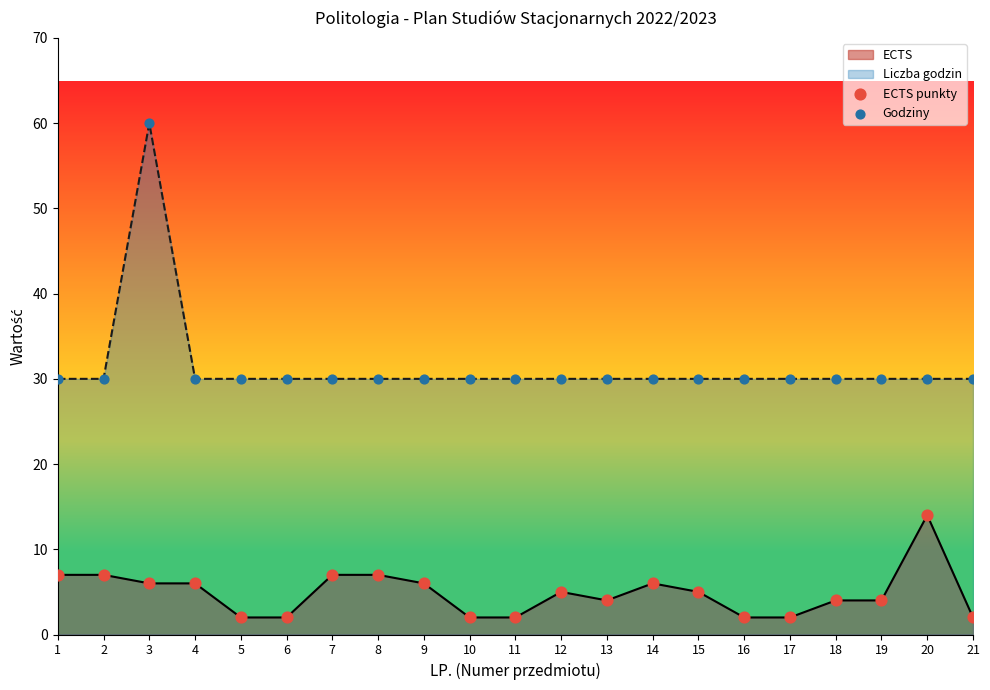

Which series has the widest spread of Y values?

Godziny